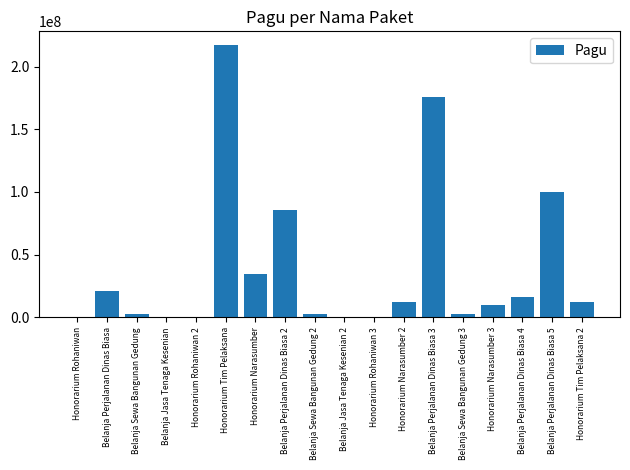

The value at Honorarium Tim Pelaksana 2 is 12200000. True or false?

True